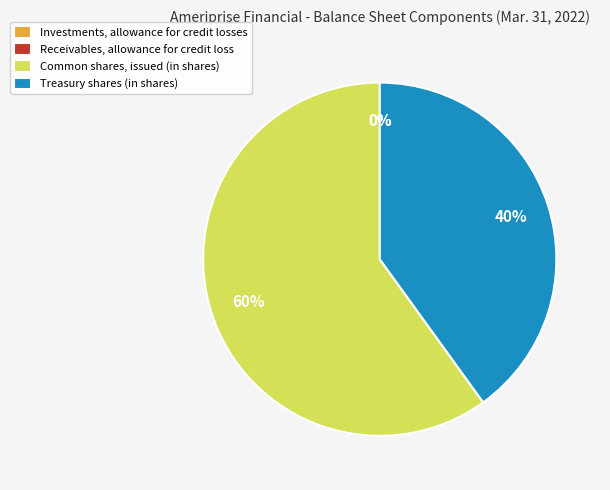

Which has a higher value, Common shares, issued (in shares) or Treasury shares (in shares)?

Common shares, issued (in shares)